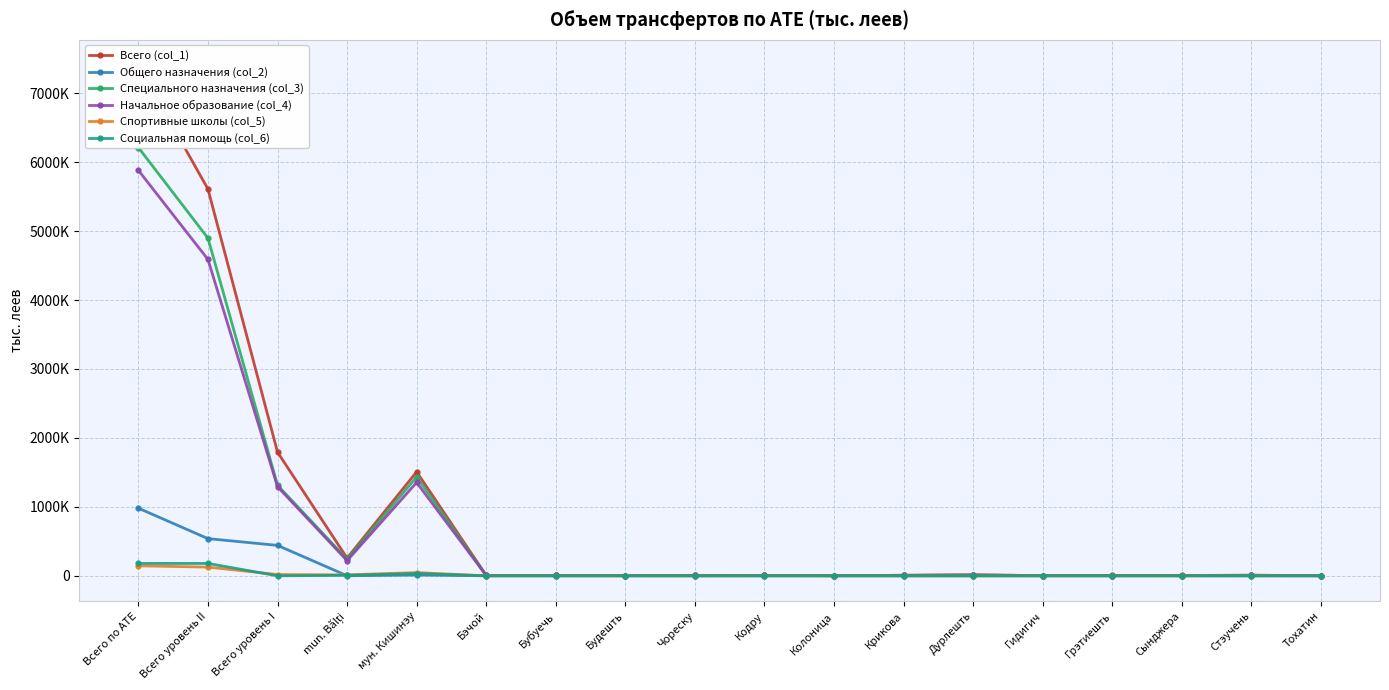

True or false: Начальное образование (col_4) and Социальная помощь (col_6) intersect in this chart.

False